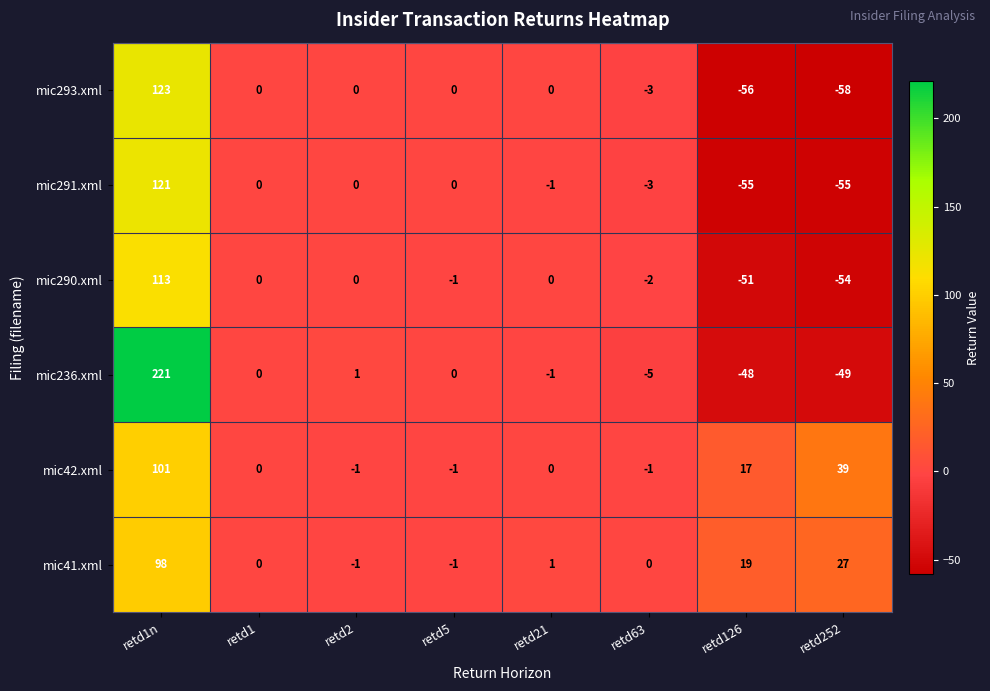

Which category has the lowest value across all series?

retd252